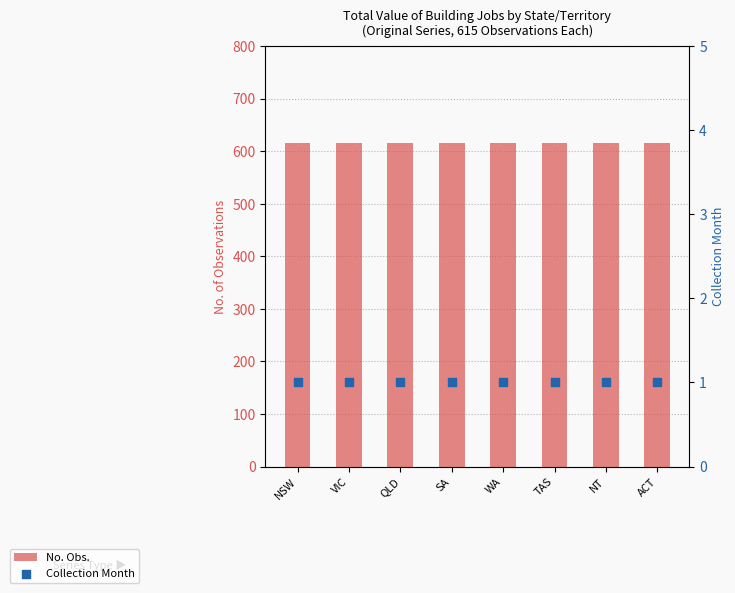

What is the total value across all series at QLD?

616